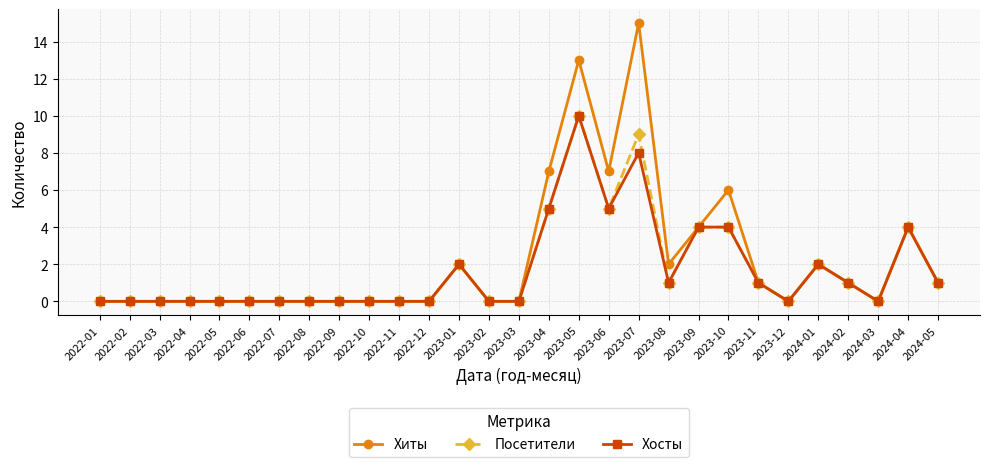

True or false: Посетители has more than 1 points higher than both neighbors.

True